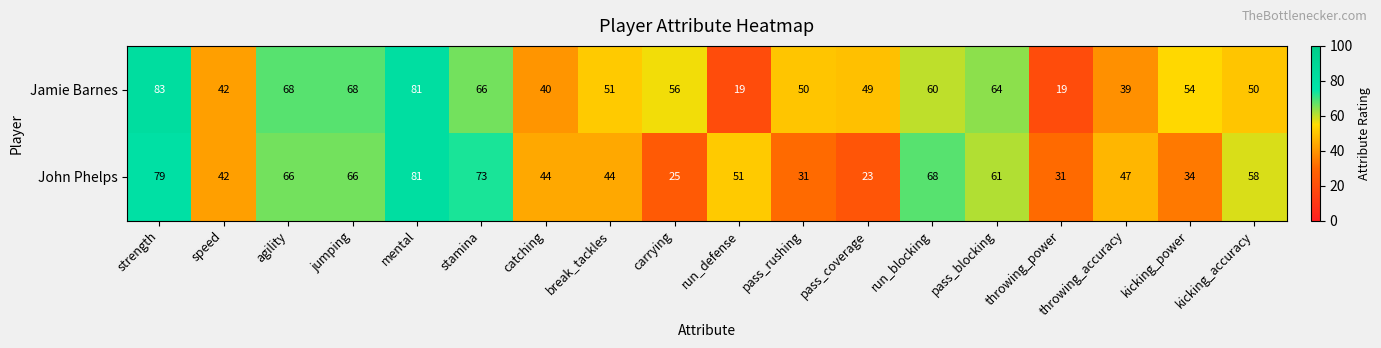

Between catching and carrying, which series saw the biggest shift?

John Phelps